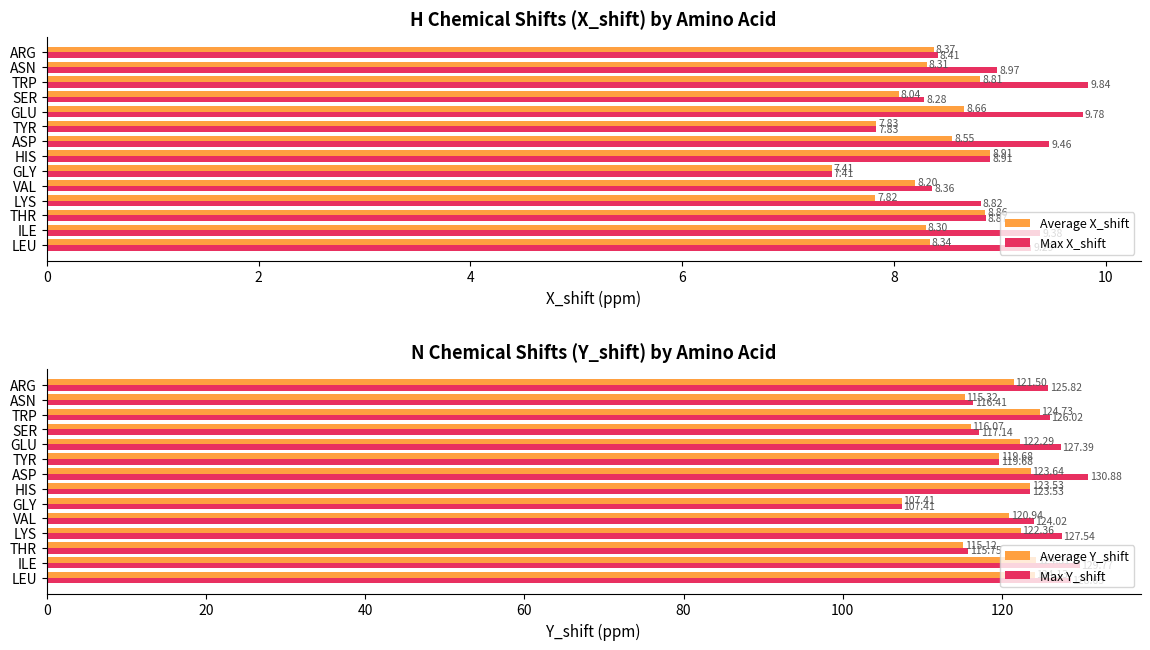

At which label is Average X_shift closest to 8?

SER